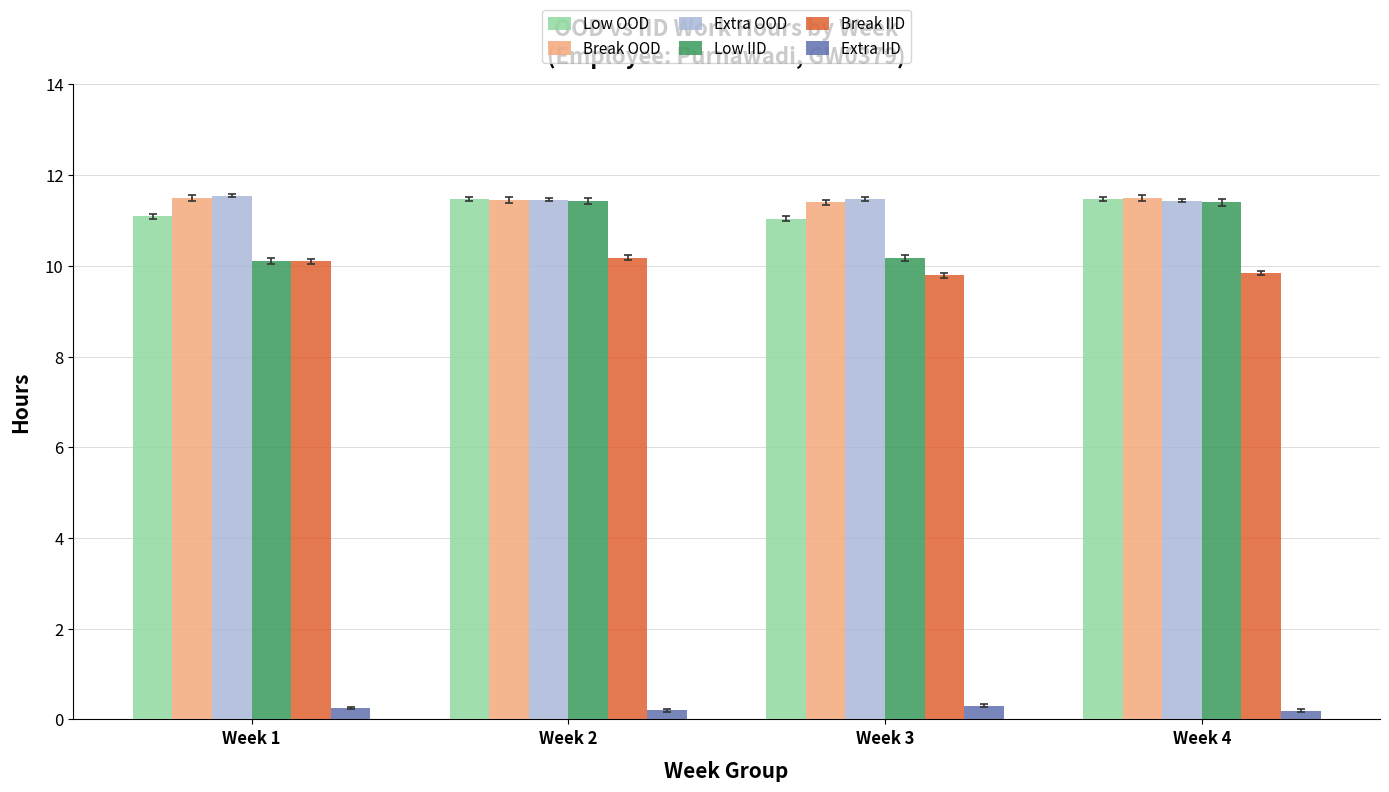

What is the minimum value shown in the chart?

0.2